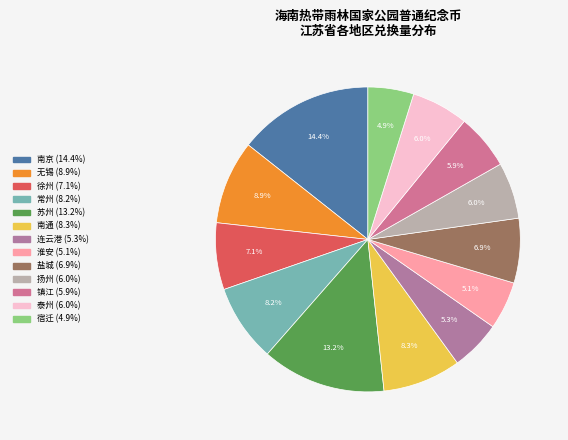

Does 无锡 account for over 50% of the chart?

No